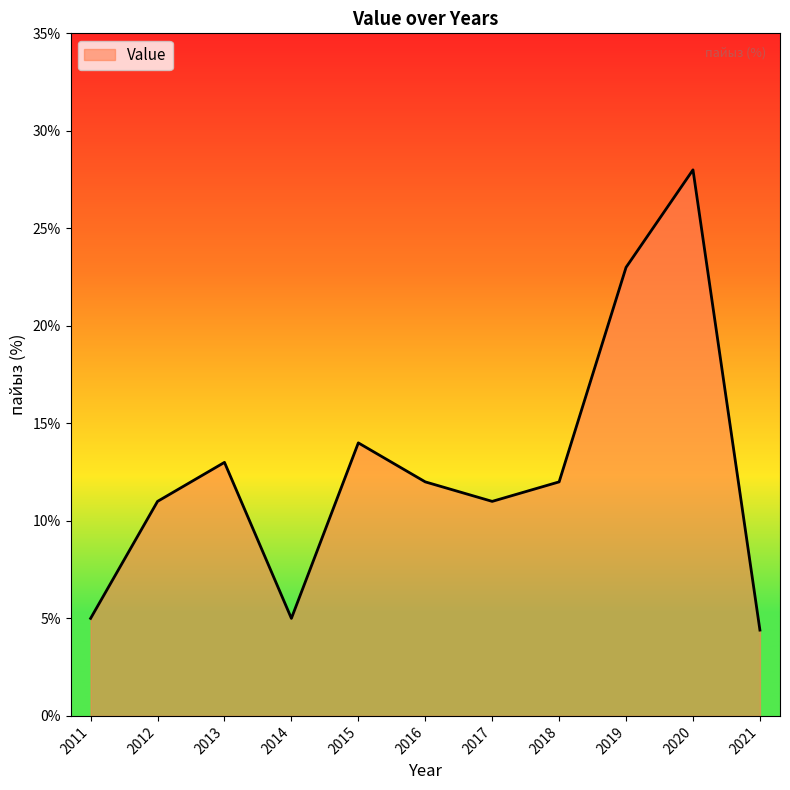

Between 2015 and 2012, which is larger?

2015